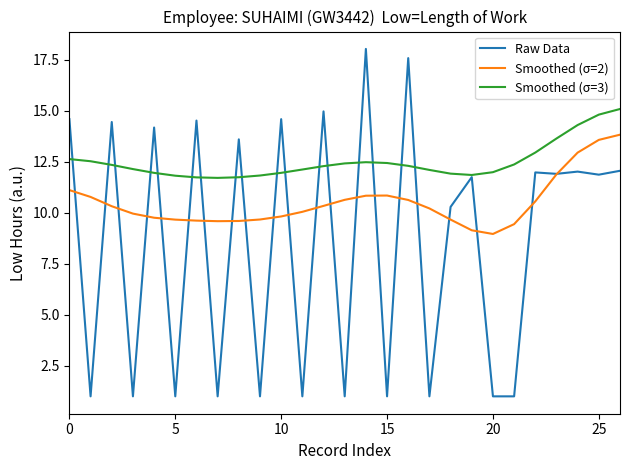

Which series has the widest spread of values?

Raw Data